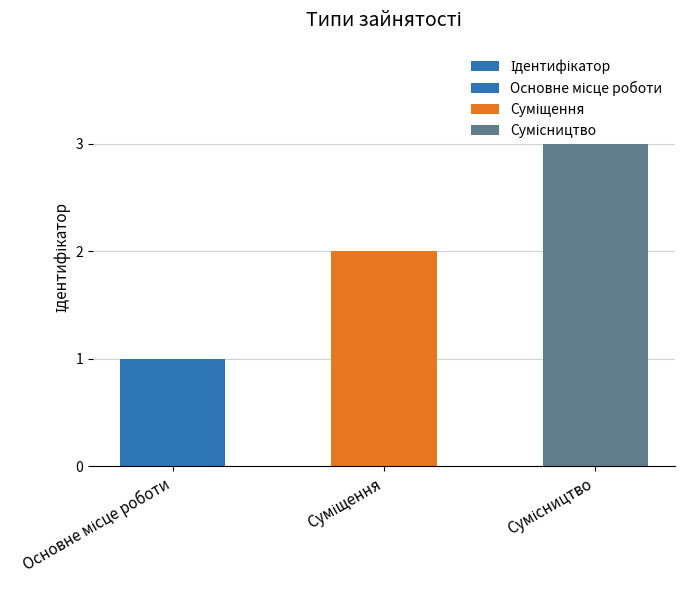

What is the change in value from Основне місце роботи to Суміщення?

+1